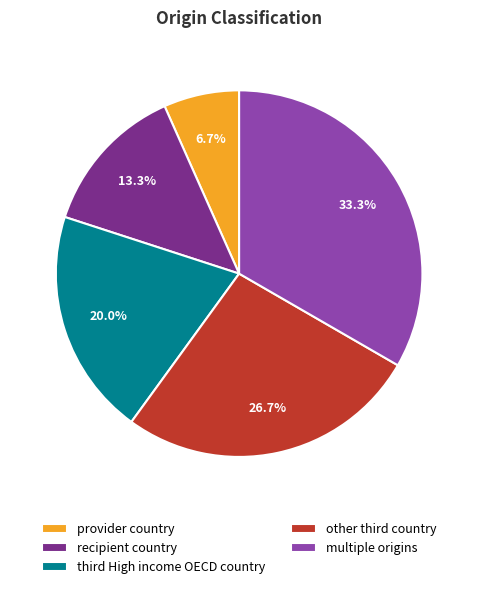

What percentage is the recipient country slice, to the nearest percent?

13%